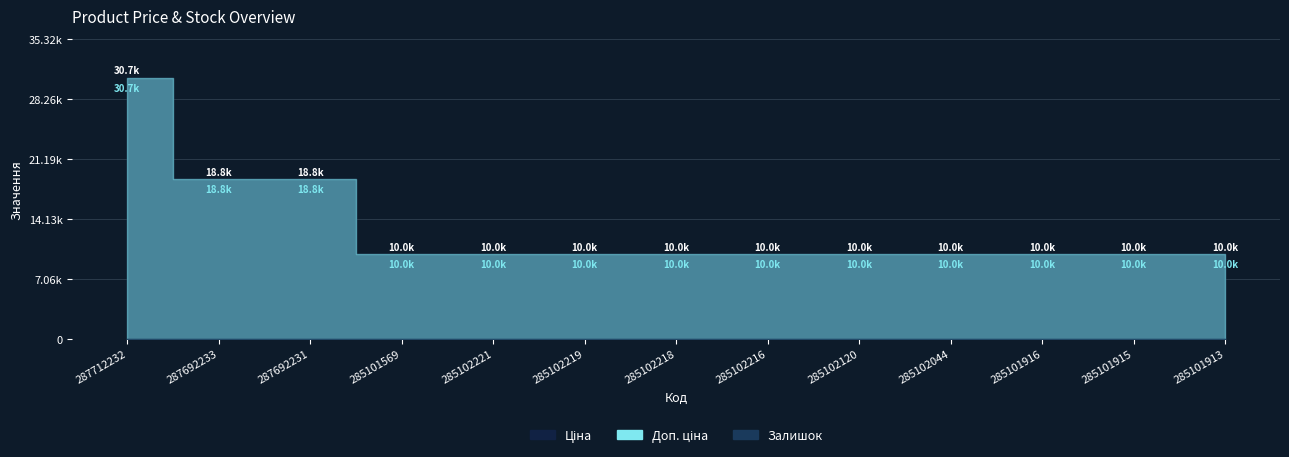

Does the chart have visible grid lines?

Yes